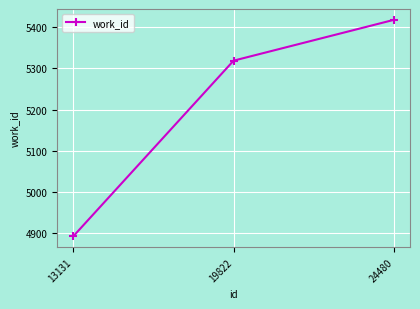

What is the difference between the maximum and minimum values?

525